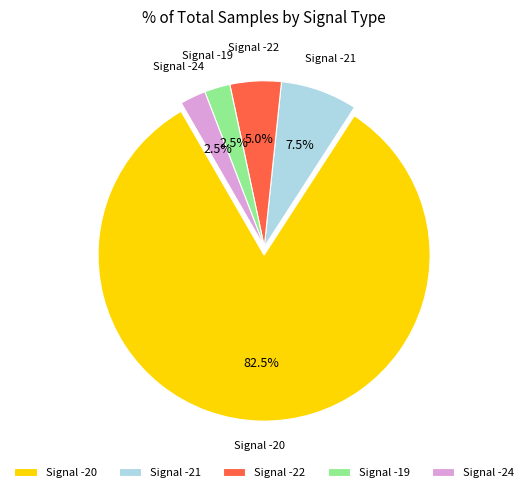

What percentage is NOT represented by Signal -22?

95.0%